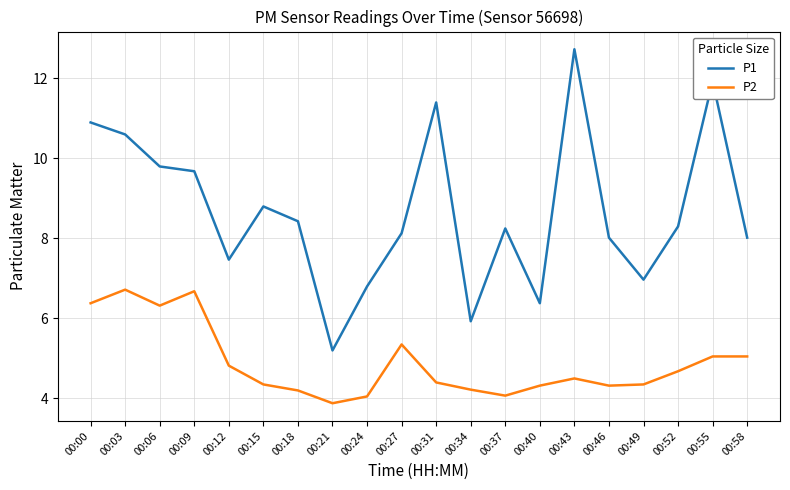

Where is the first local maximum for P2?

00:03